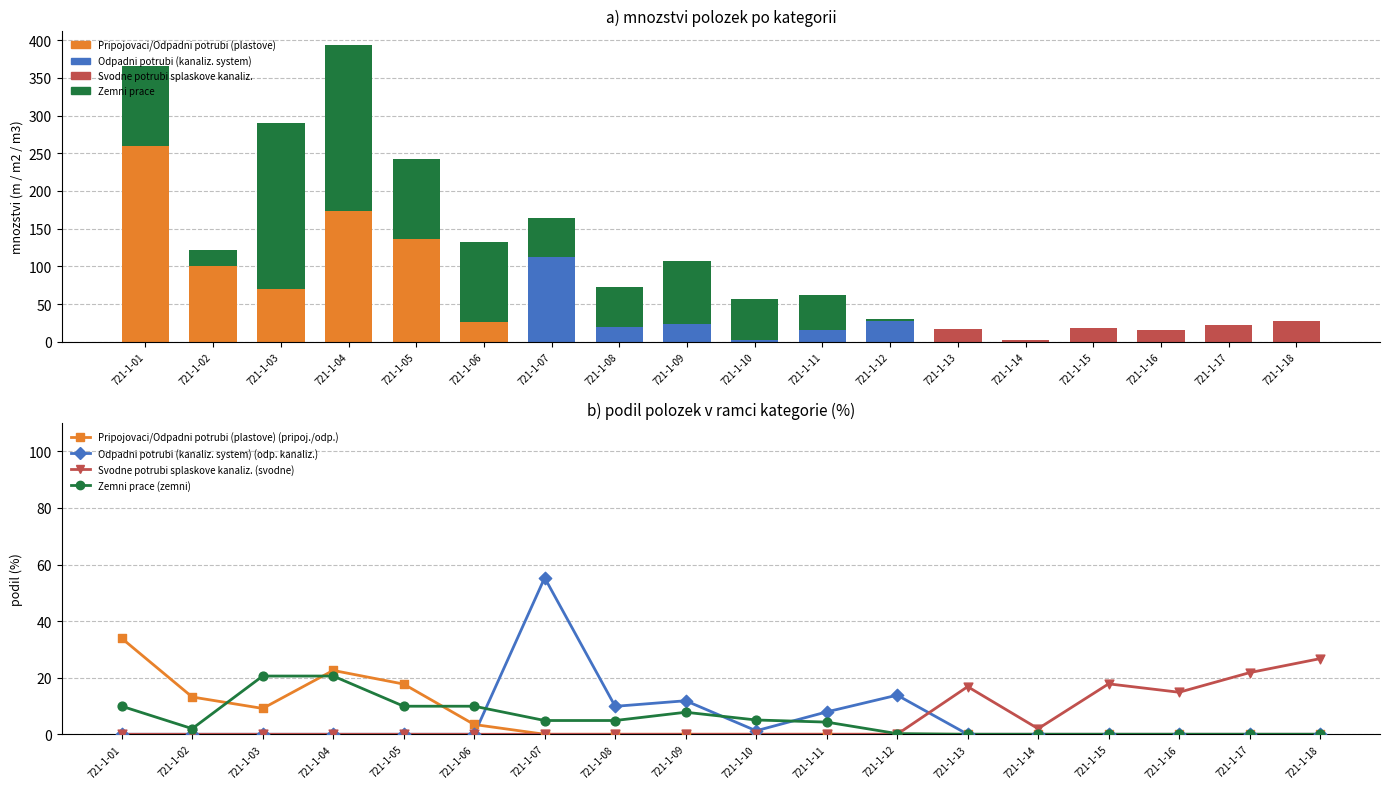

Is the value of Svodne potrubi splaskove kanaliz. at 721-1-04 greater than the value of Zemni prace at 721-1-09?

No